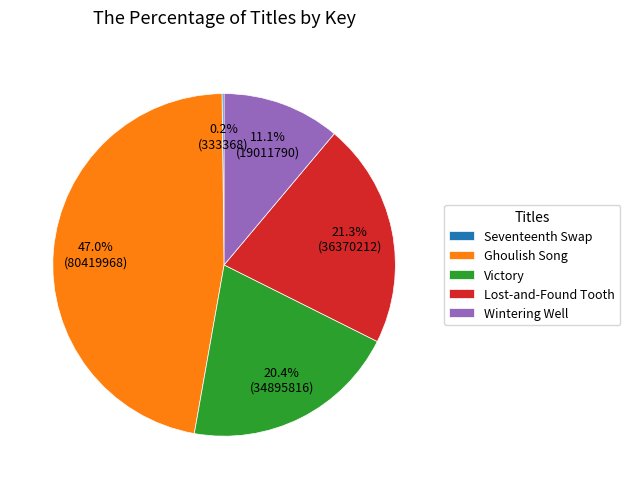

What percentage do Wintering Well and Lost-and-Found Tooth together represent?

32.4%